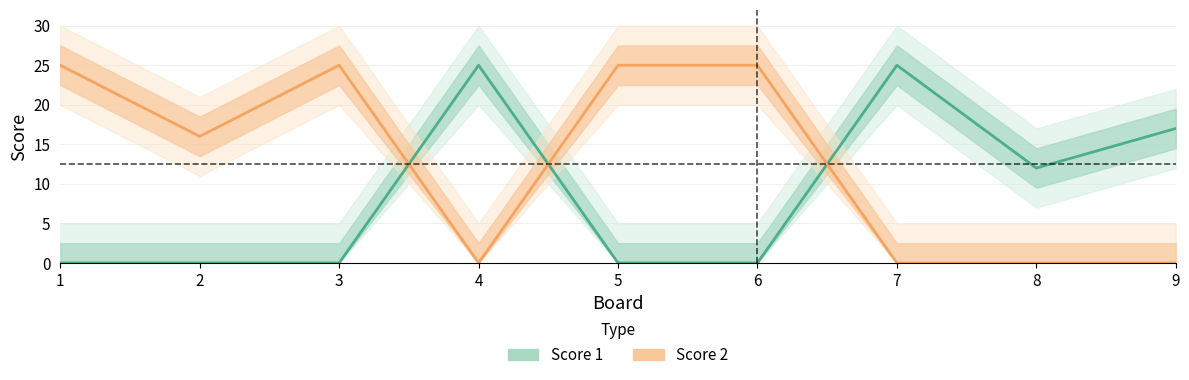

Does the chart display data point markers on the line(s)?

No